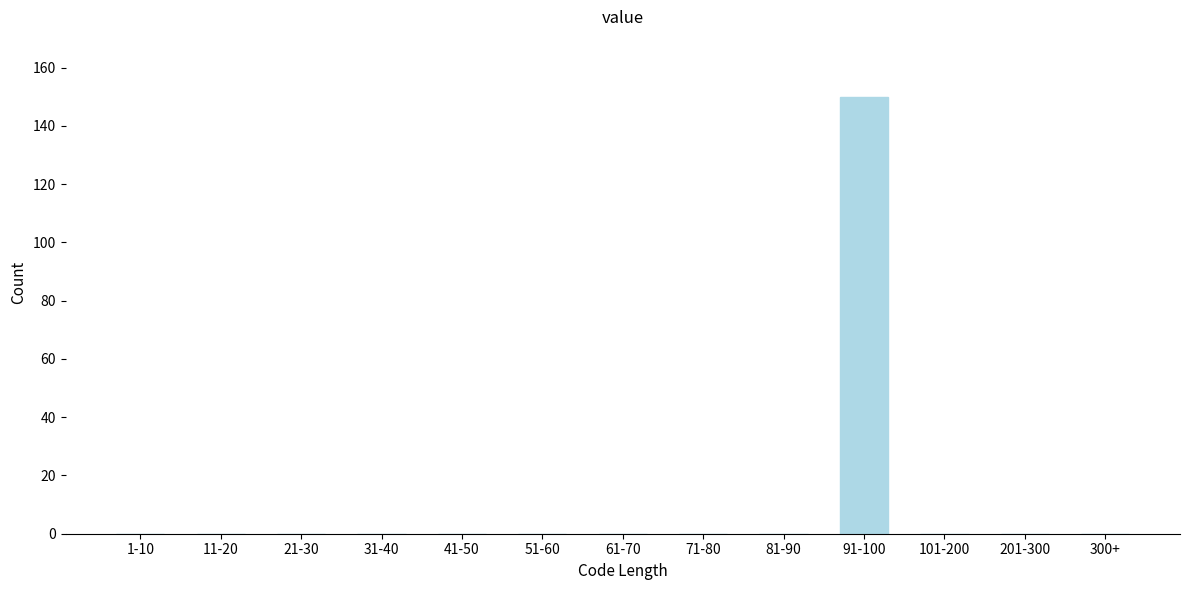

Reading left to right, list all the values displayed in this chart.

1-10=0	11-20=0	21-30=0	31-40=0	41-50=0	51-60=0	61-70=0	71-80=0	81-90=0	91-100=150	101-200=0	201-300=0	300+=0